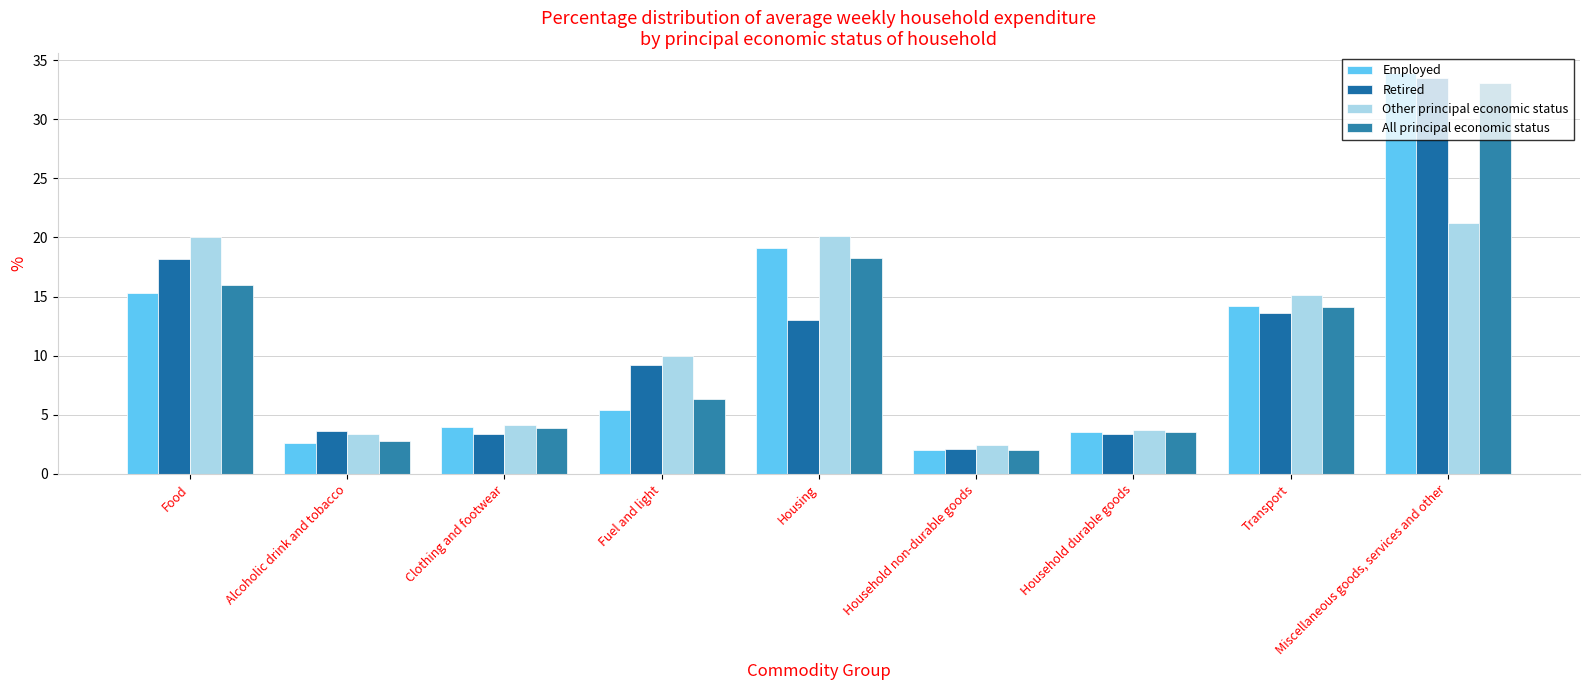

At which category is the sum across all series the highest?

Miscellaneous goods, services and other